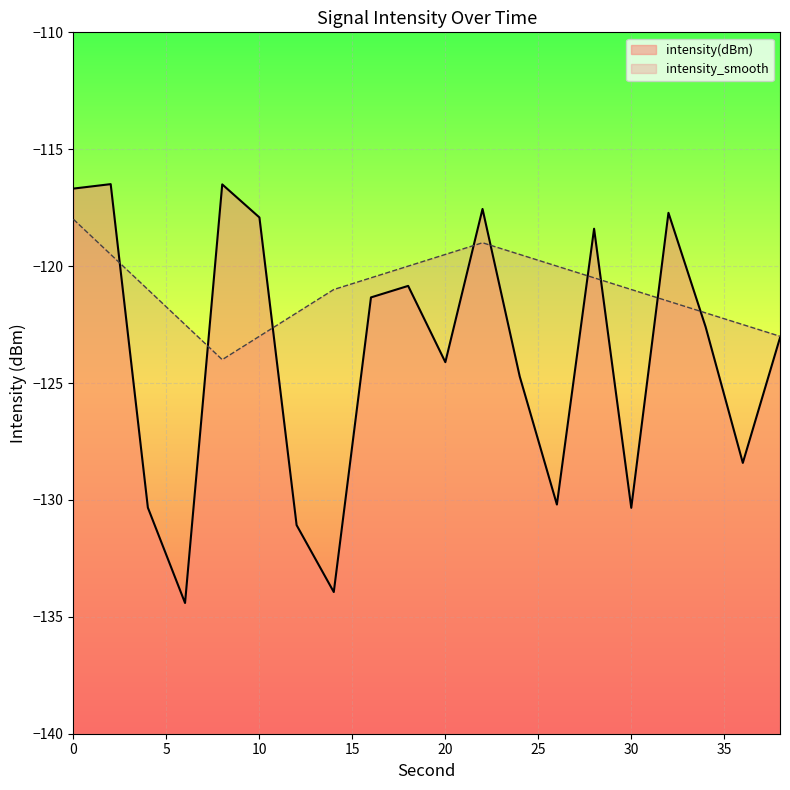

What is the difference between the maximum and minimum values in the intensity(dBm) series?

17.9